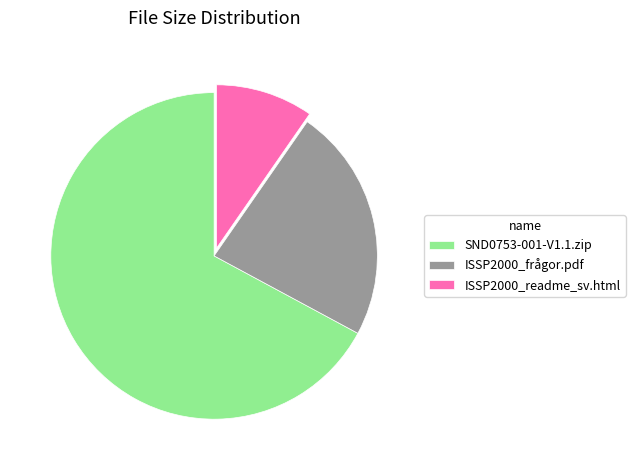

Which category has the smallest portion of the pie?

ISSP2000_readme_sv.html